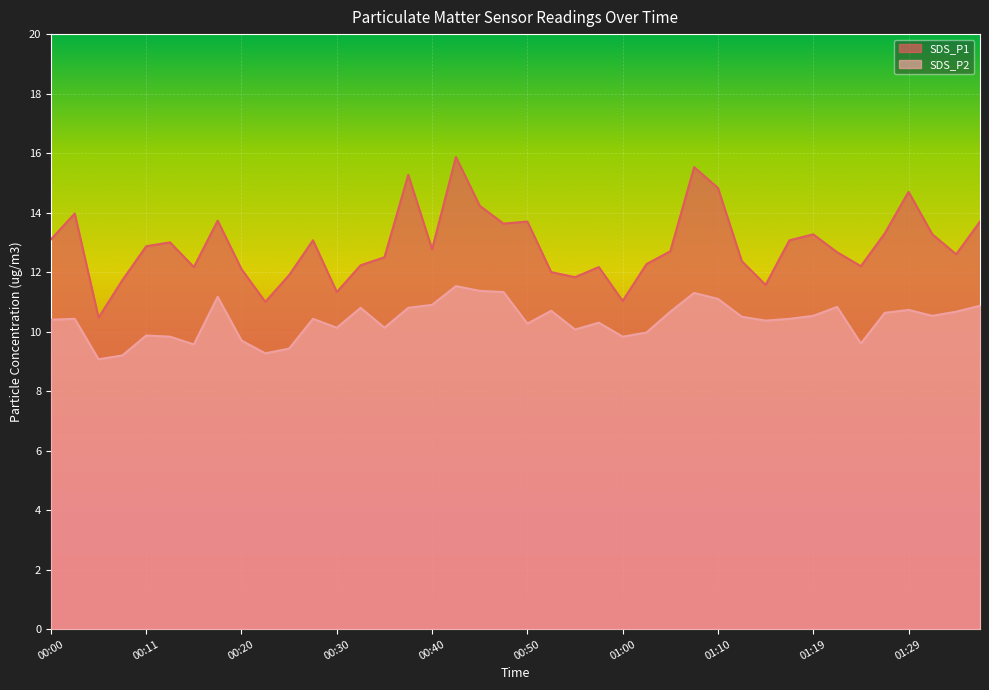

True or false: SDS_P2 has a value of 17.4 at 01:12.

False